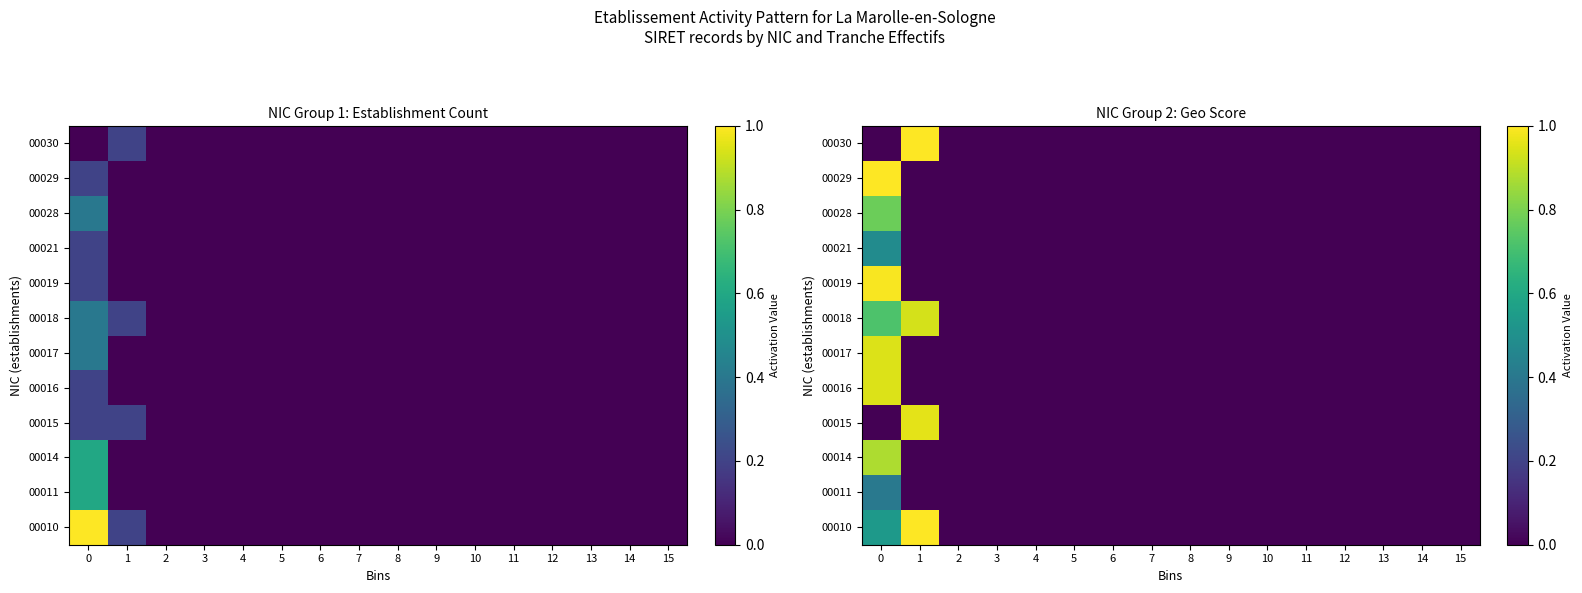

How many distinct data groups are displayed?

12